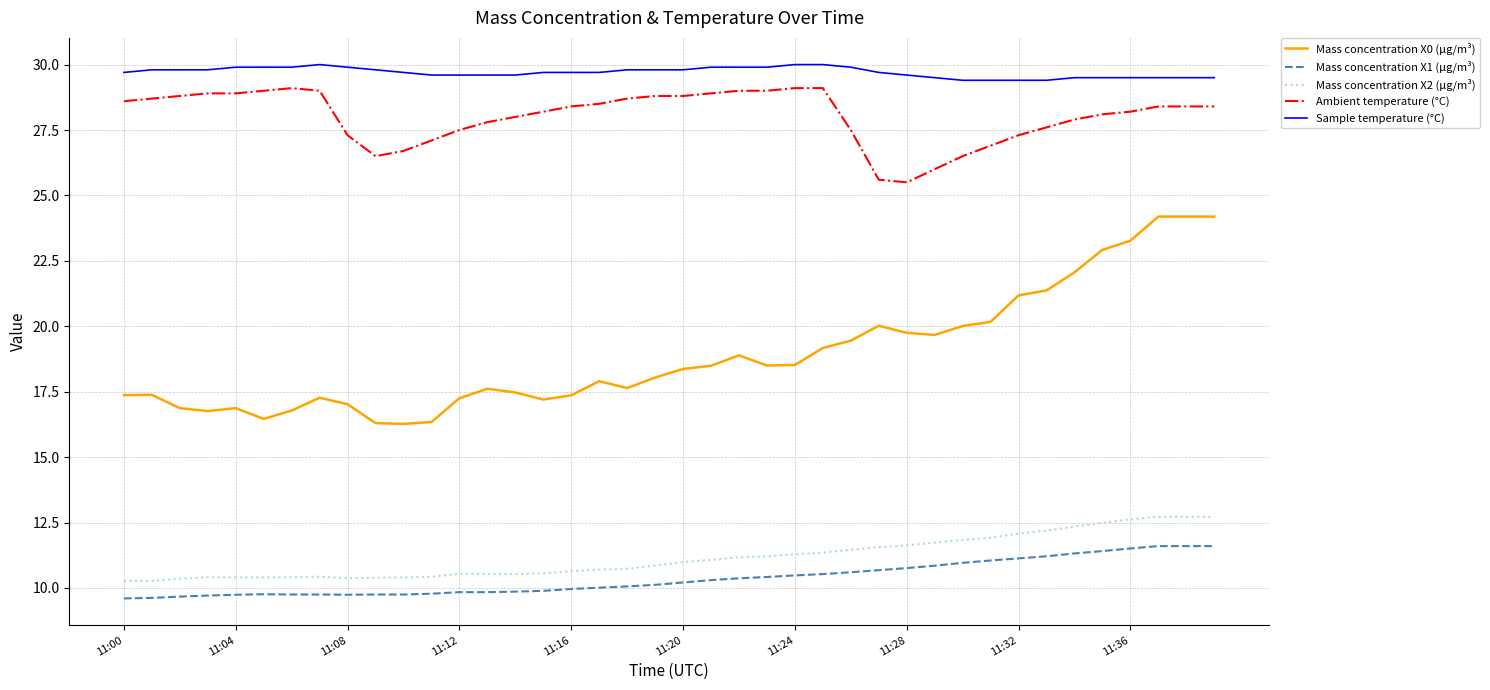

Which series has the largest total across all categories?

Sample temperature (°C)